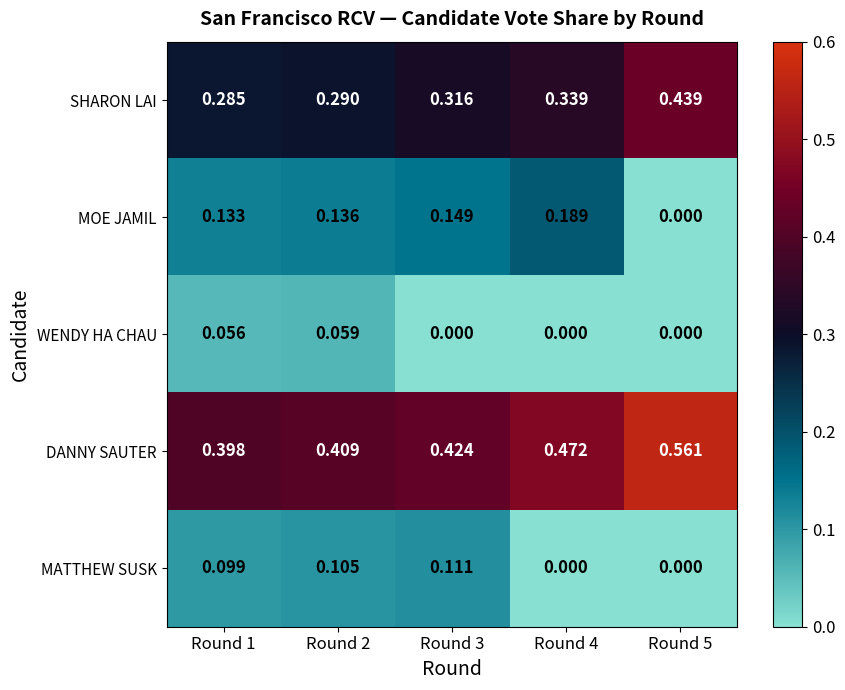

Is the value of MATTHEW SUSK at Round 2 greater than the value of SHARON LAI at Round 4?

No